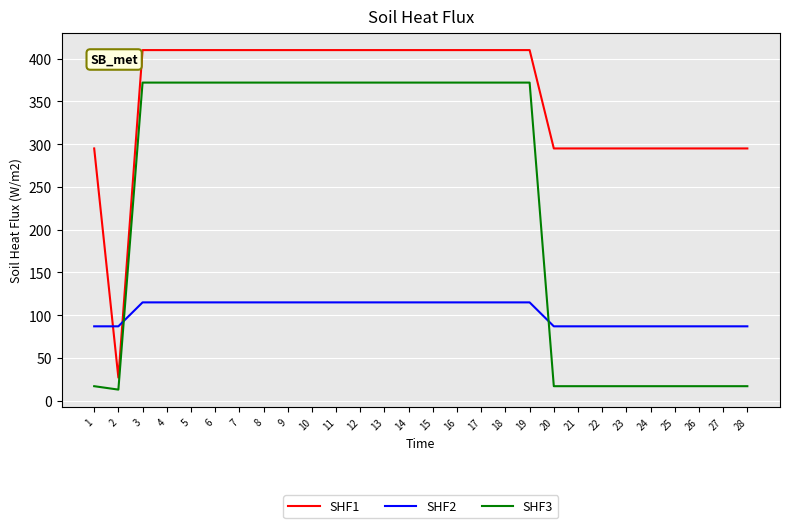

Does the chart have visible grid lines?

Yes